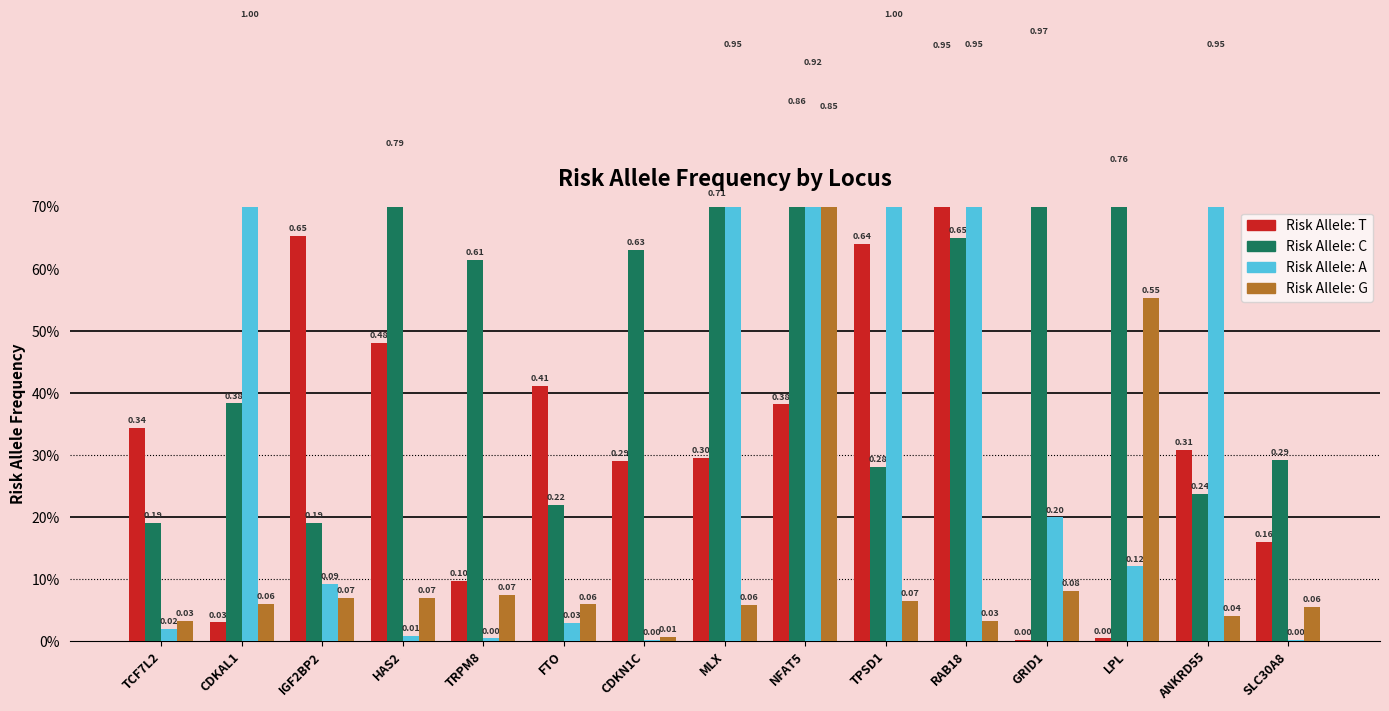

Does the chart contain stacked bars?

No